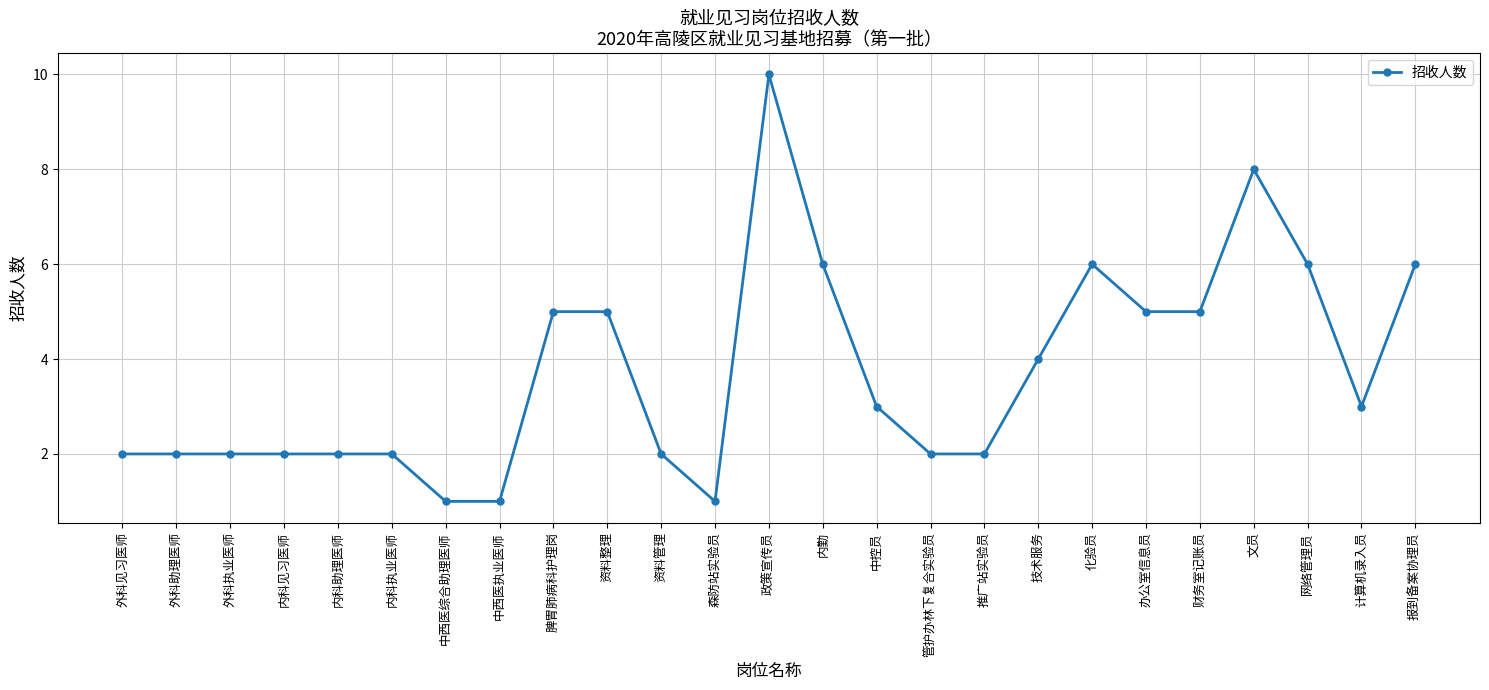

What is the minimum value shown in the chart?

1